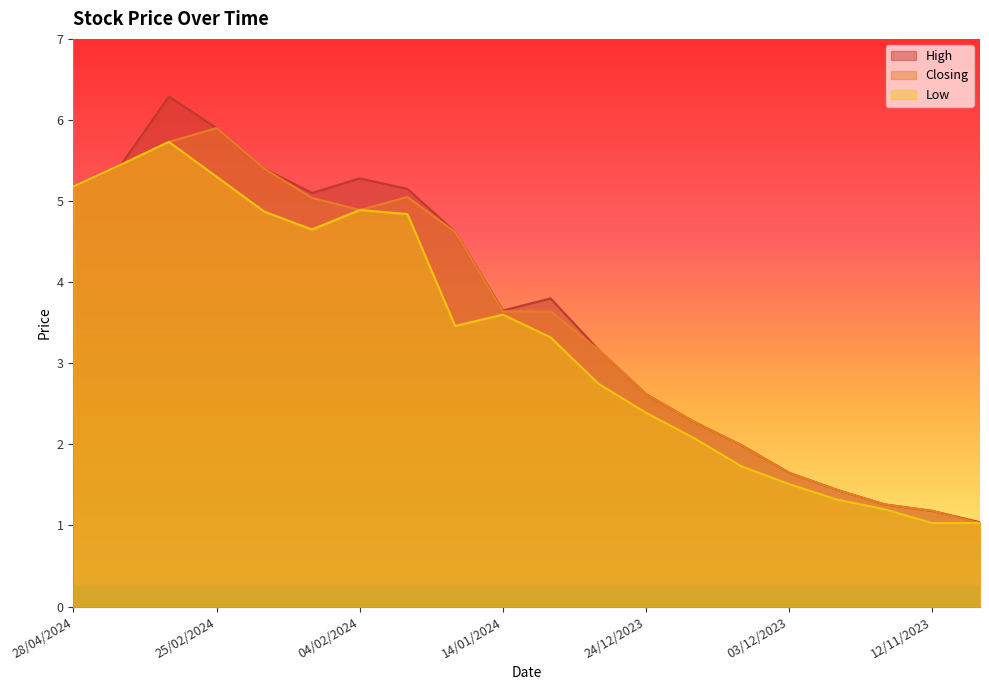

True or false: Closing and Low cross at least once.

False